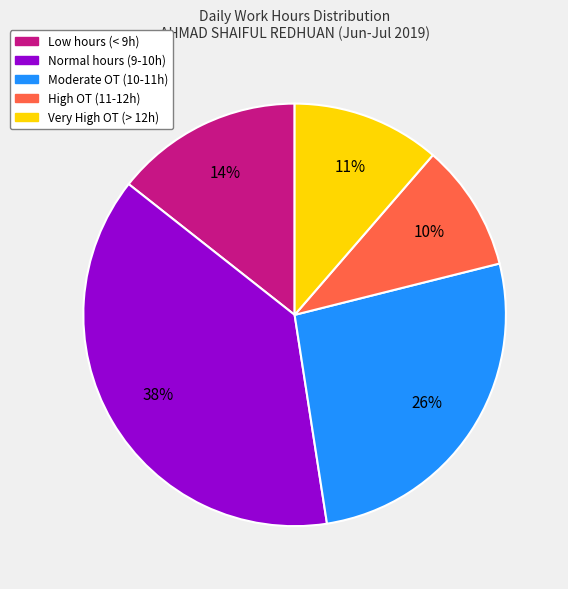

How many slices are in this pie chart?

5